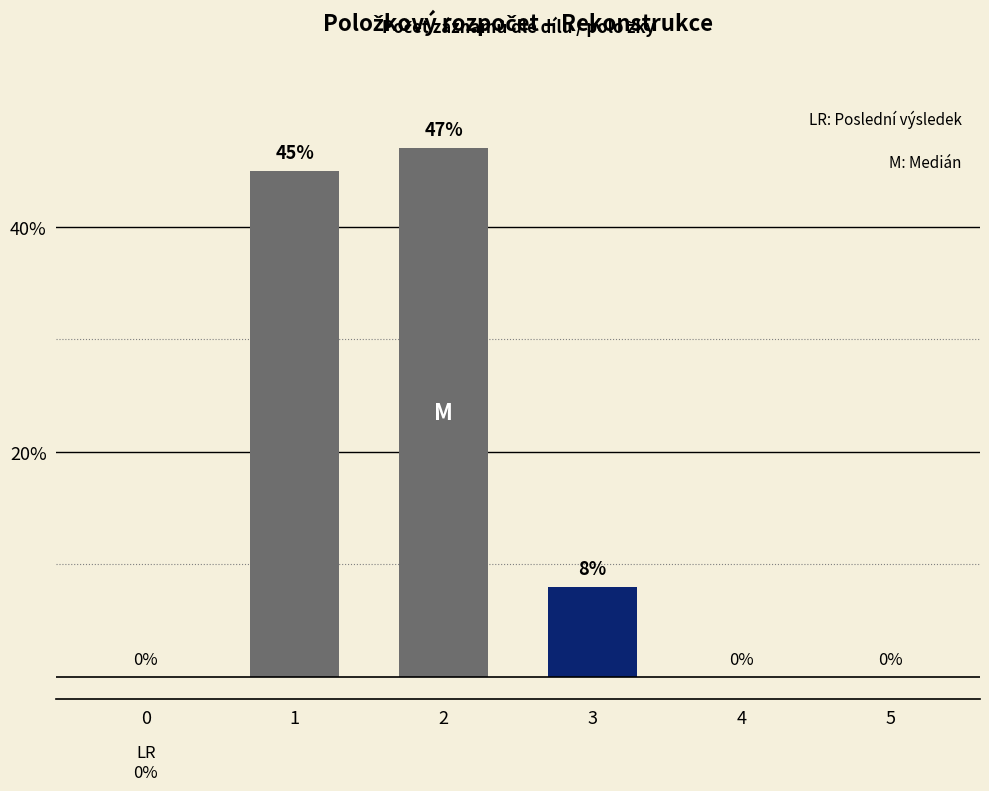

The value at 4 is 15. True or false?

False